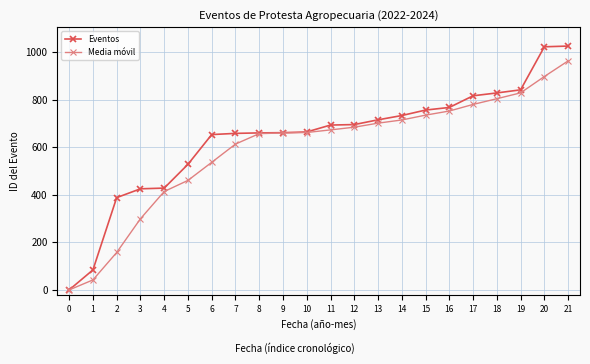

The value of Media móvil at 21 is 1254.1. True or false?

False